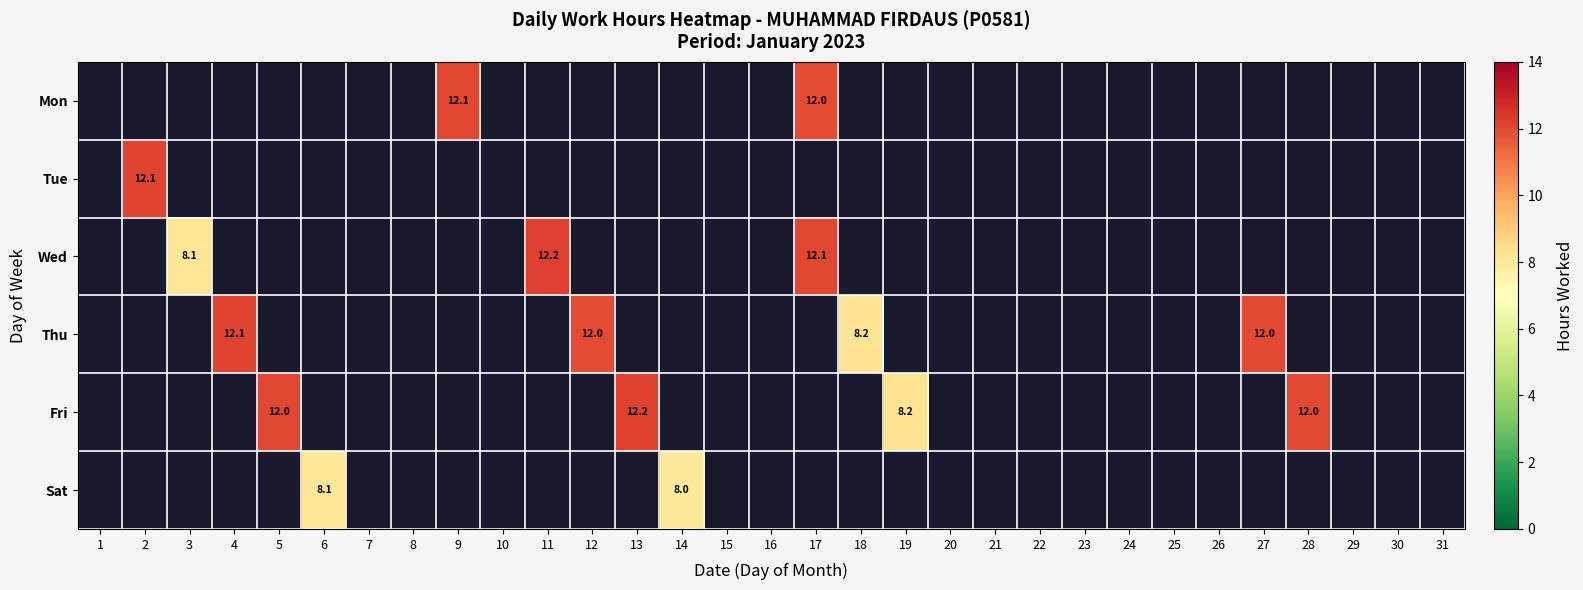

Is it true that Thu equals 12.0 at 27?

True